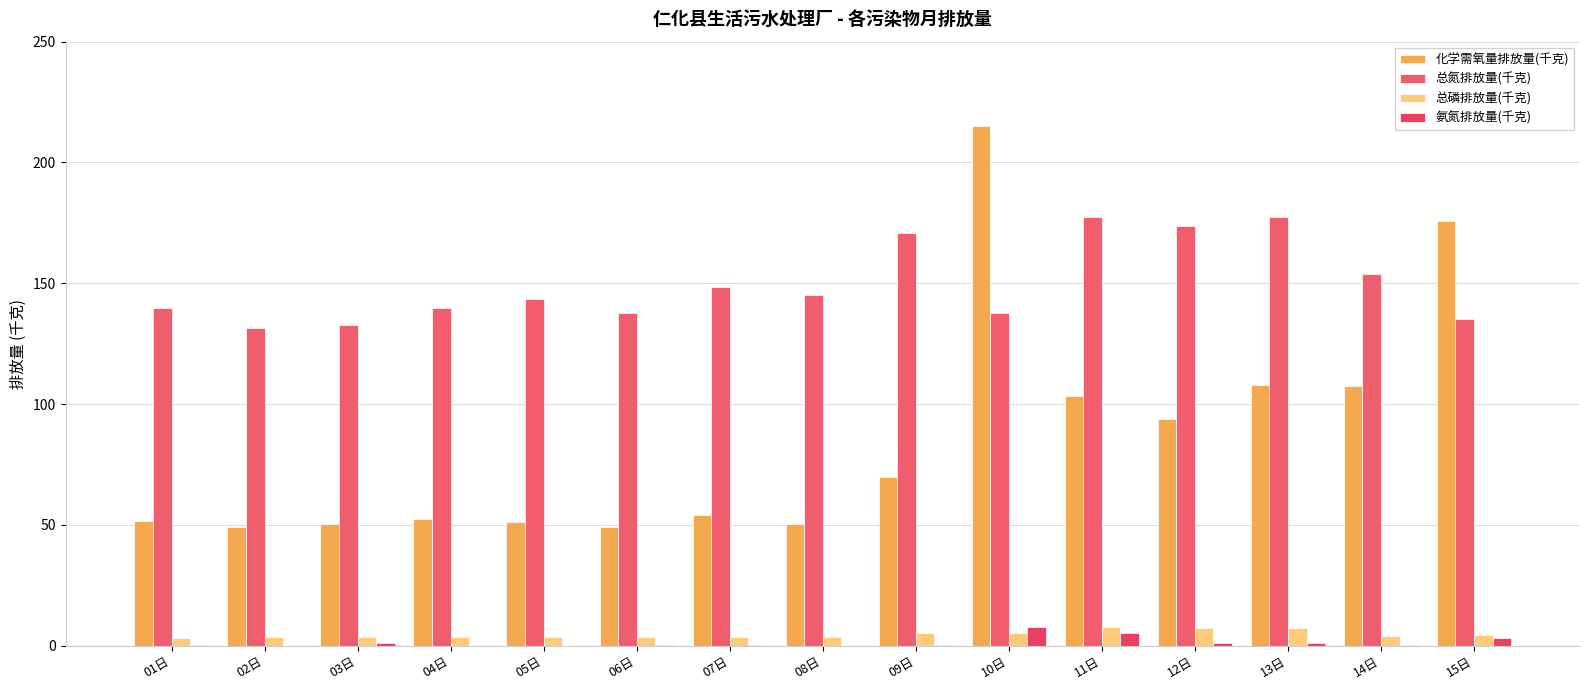

True or false: 氨氮排放量(千克) has a value of 0.0 at 05日.

False